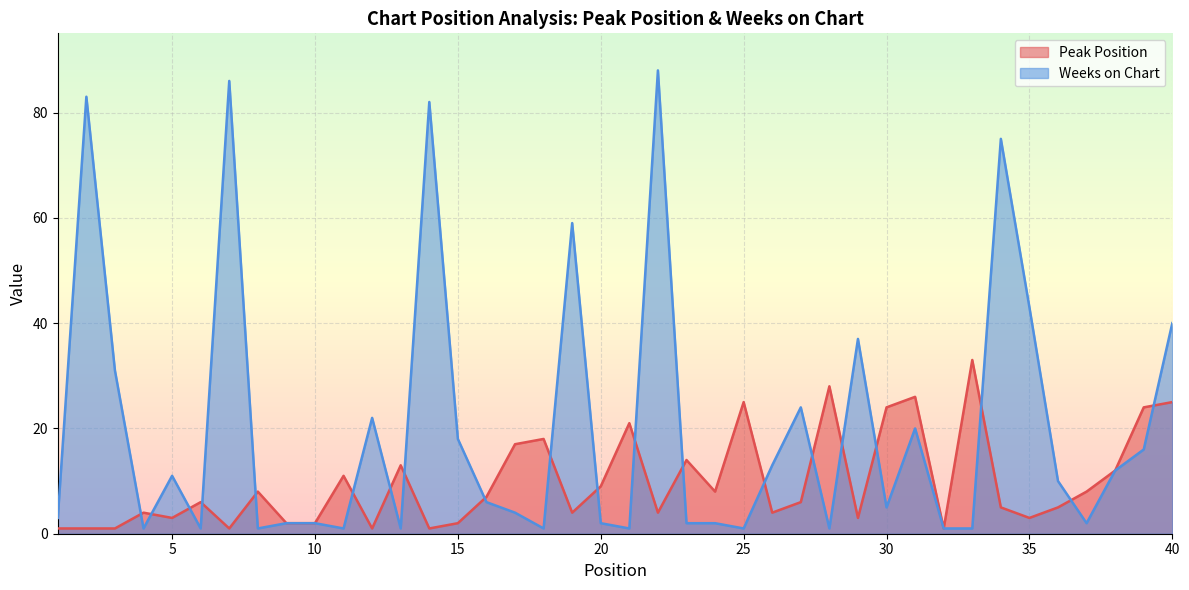

The value of Peak Position at 5 is 1. True or false?

False